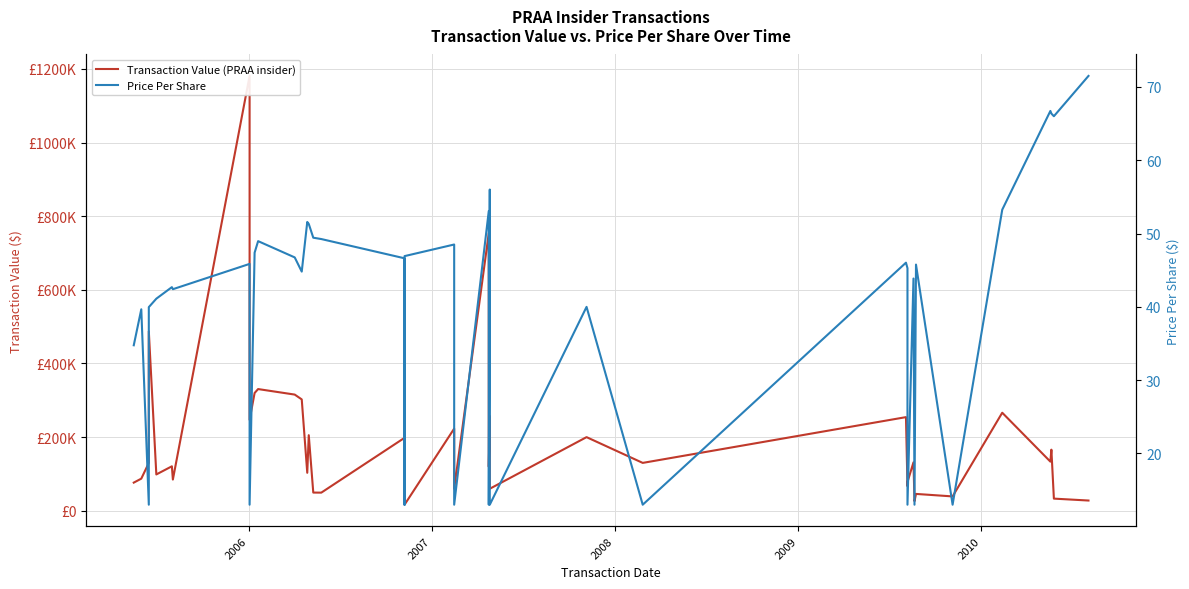

Is it true that Transaction Value (PRAA insider) equals 66349.6 at 17?

False